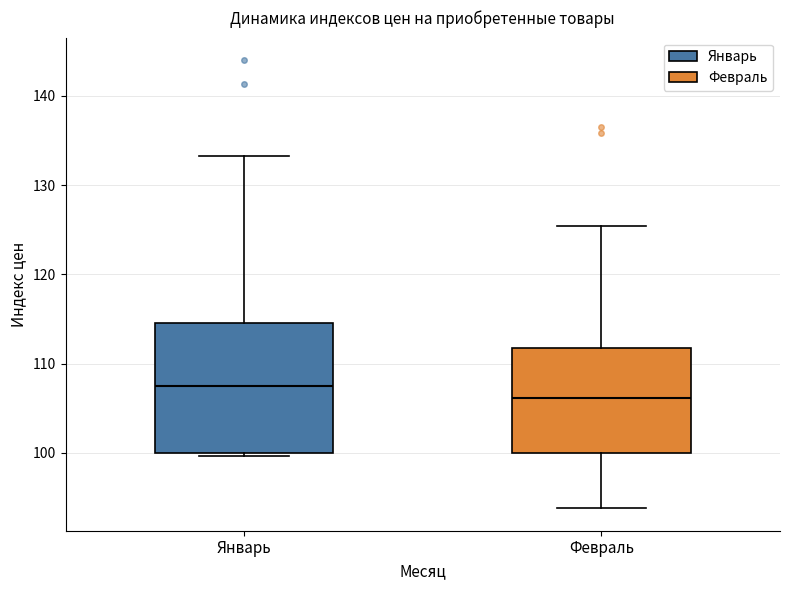

Which box has the lowest median line?

Февраль